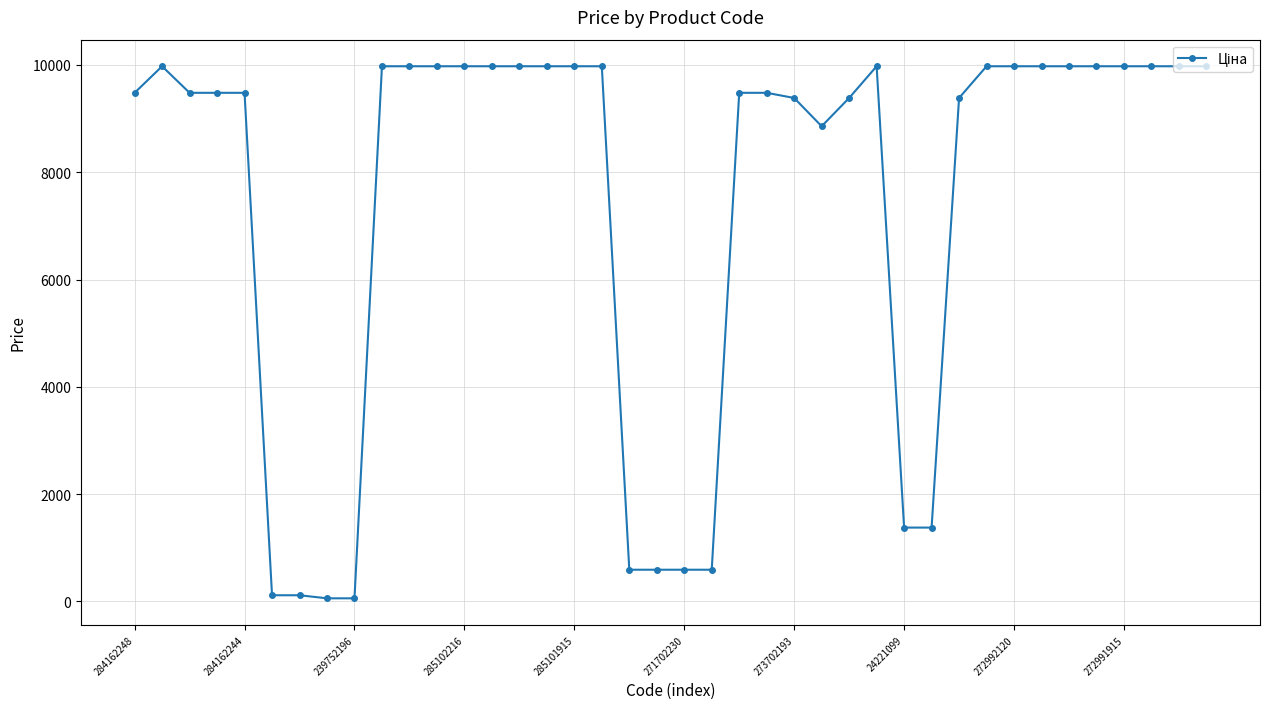

What is the difference between the maximum and minimum values?

9917.9